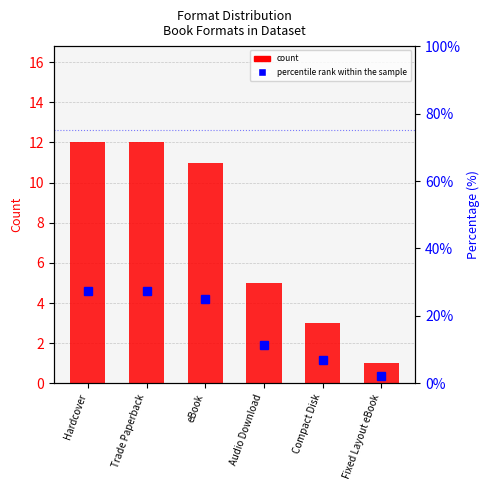

Count the number of data series in this chart.

2